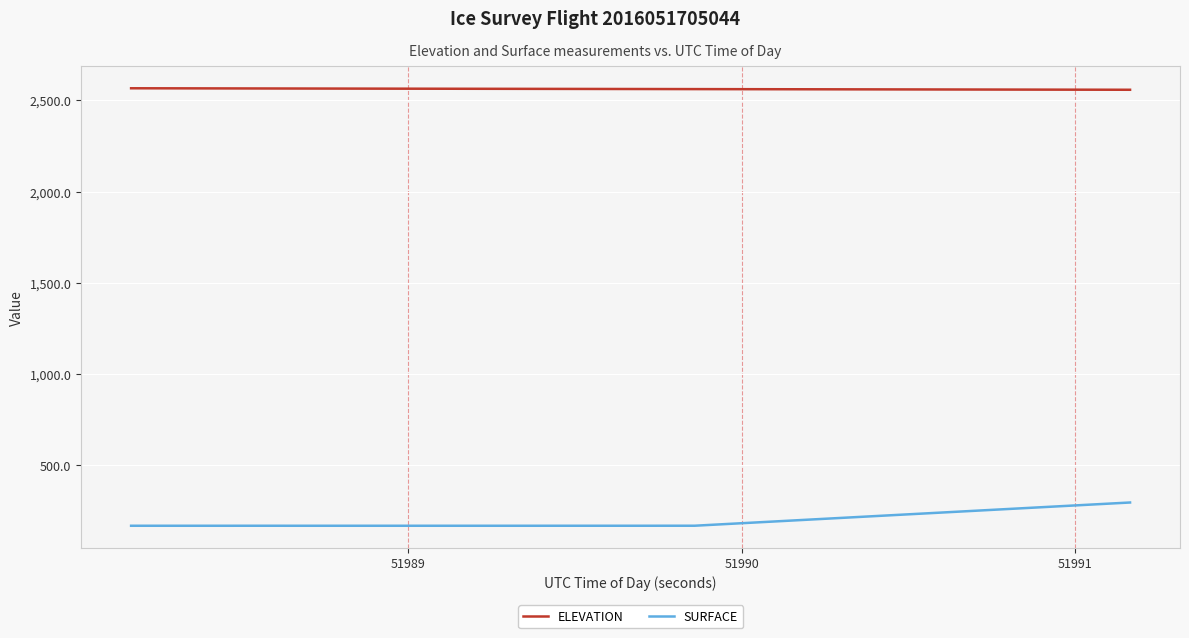

True or false: ELEVATION and SURFACE cross at least once.

False